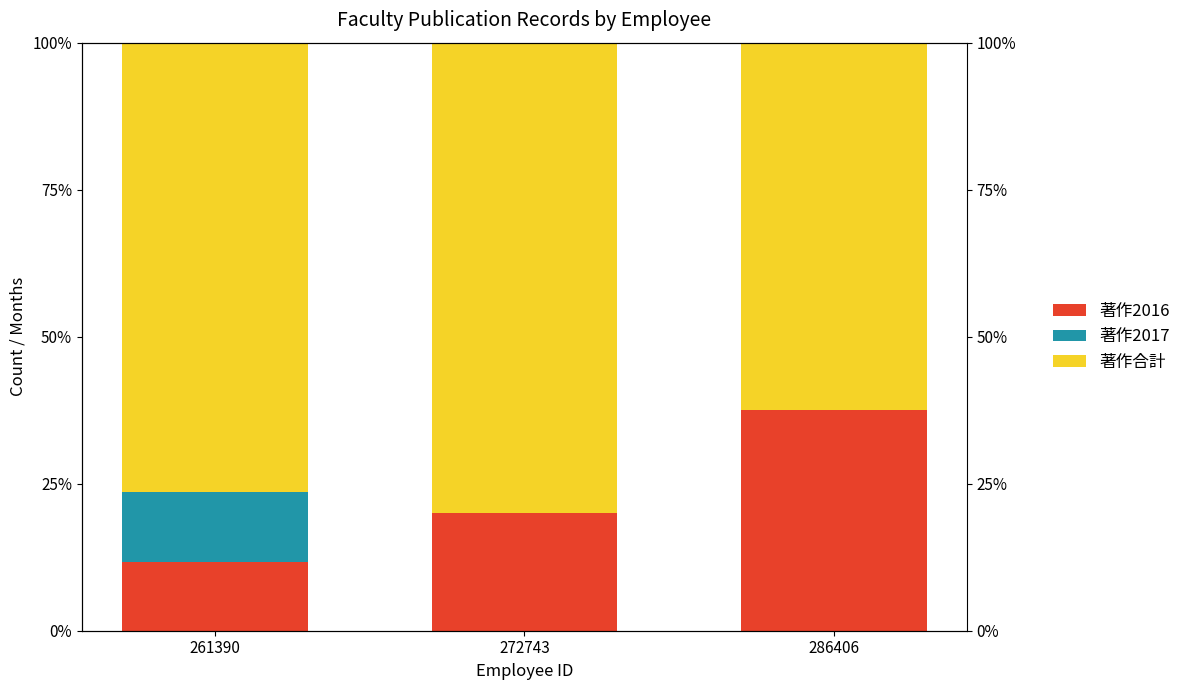

How many groups of bars are there?

3